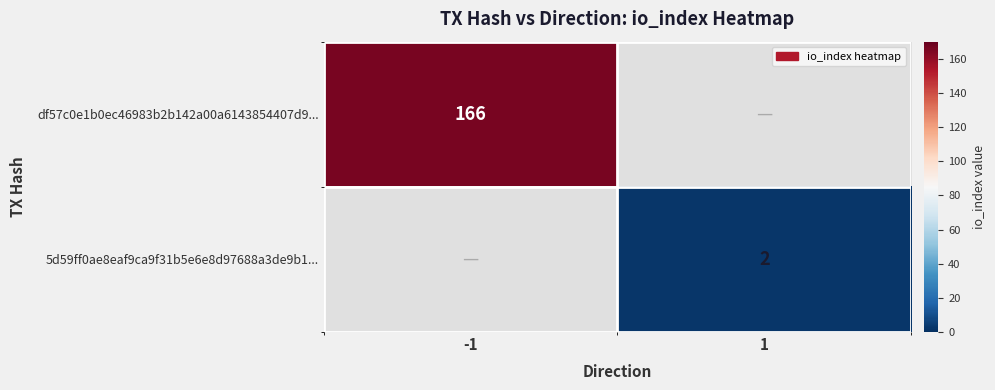

Is it true that df57c0e1b0ec46983b2b142a00a6143854407d9... equals 166 at -1?

True